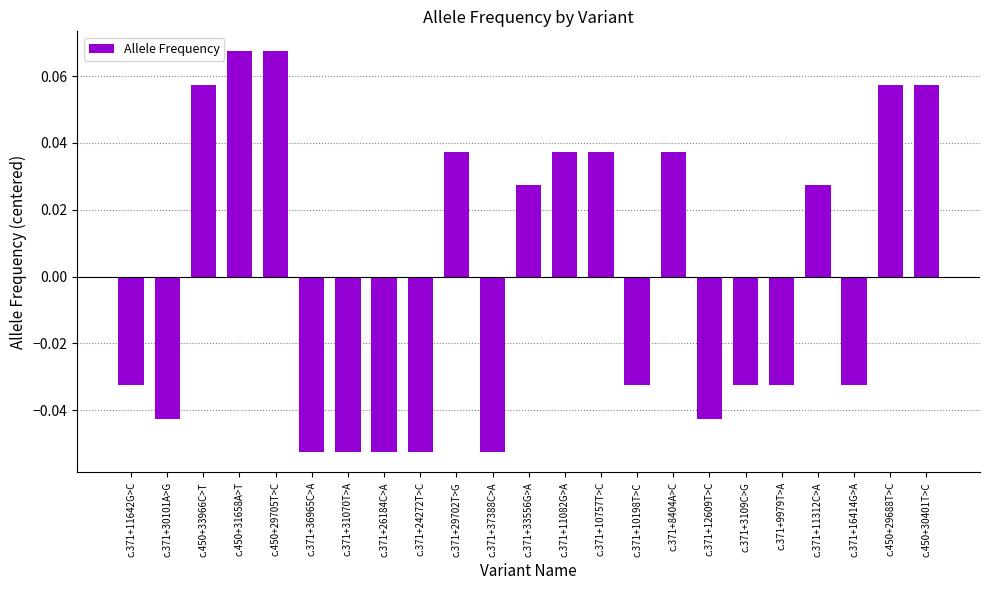

The chart shows a value of -0.1 at c.371+3109C>G. True or false?

False